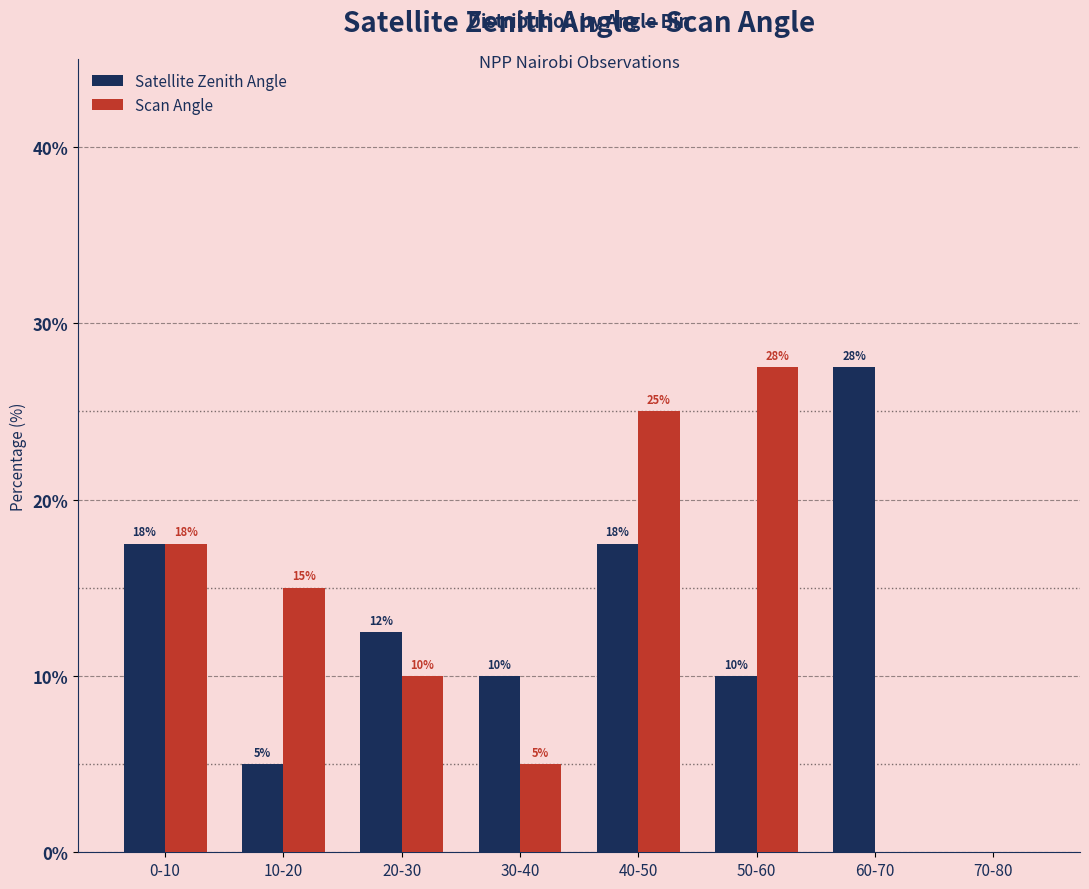

At which category is the sum across all series the highest?

40-50